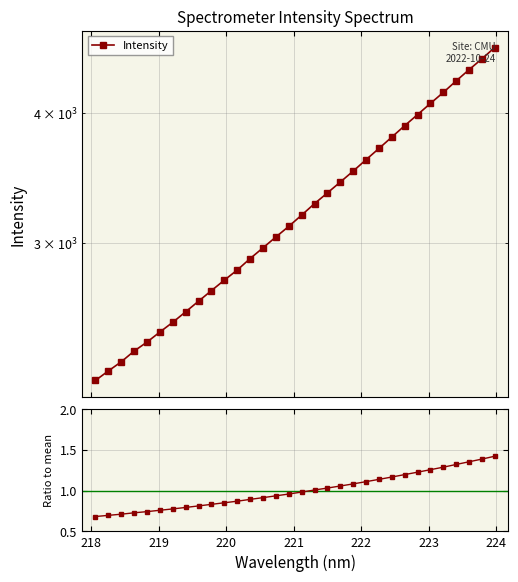

How many data points in Intensity are above 3189?

16